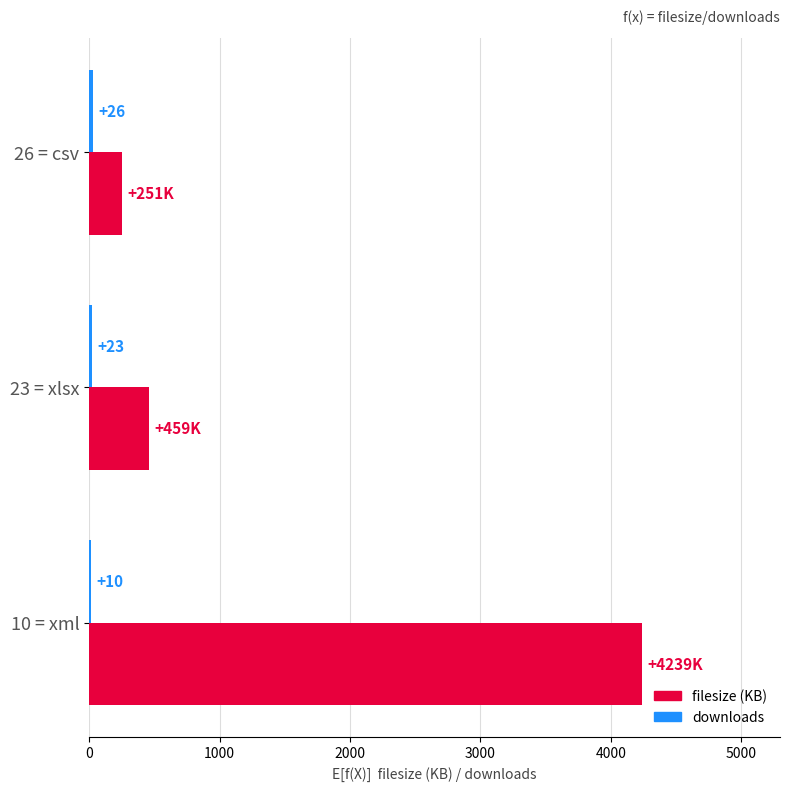

Where is filesize (KB) nearest to the value 2244?

23 = xlsx